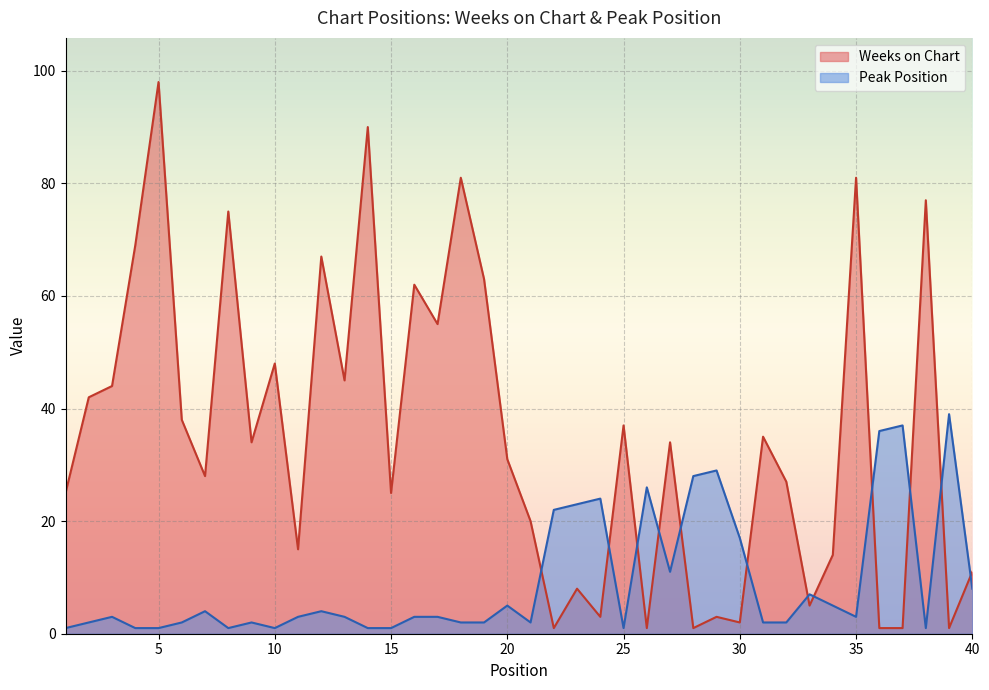

Read the Peak Position value at 33.

7